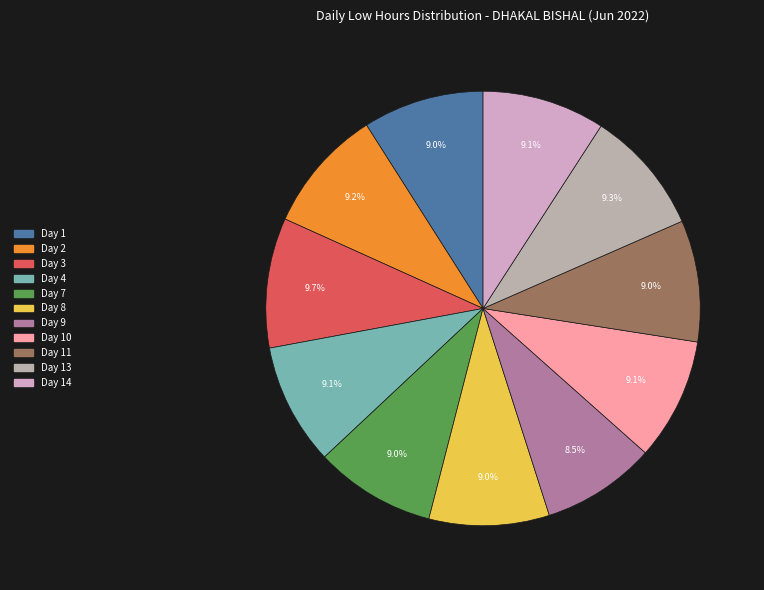

Is there any slice that represents more than half of the pie?

No